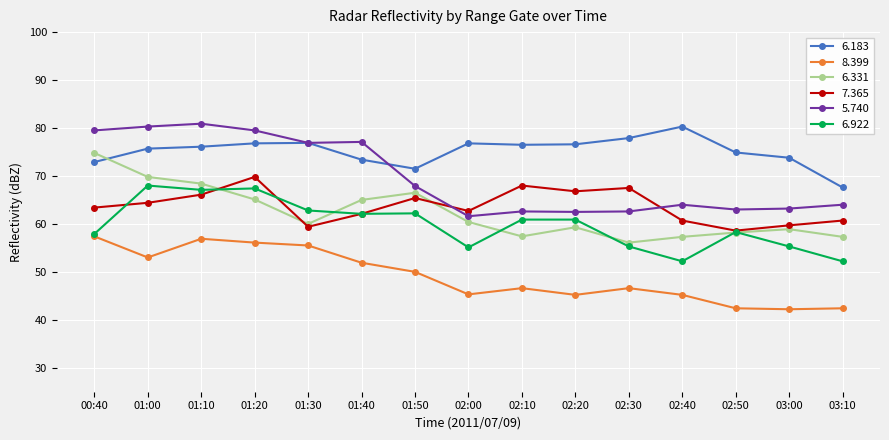

What is the total value across all series at 02:20?

371.3